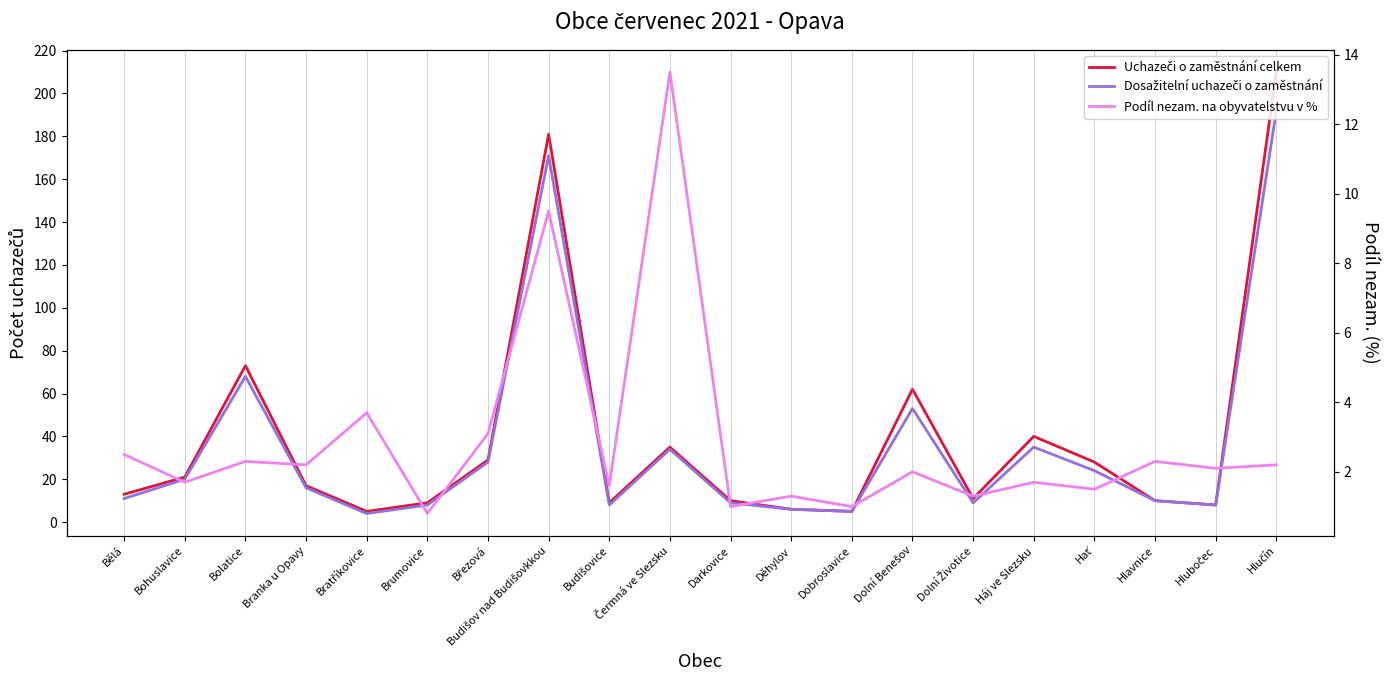

In Dosažitelní uchazeči o zaměstnání, how many points are higher than both neighbors (excluding endpoints)?

5